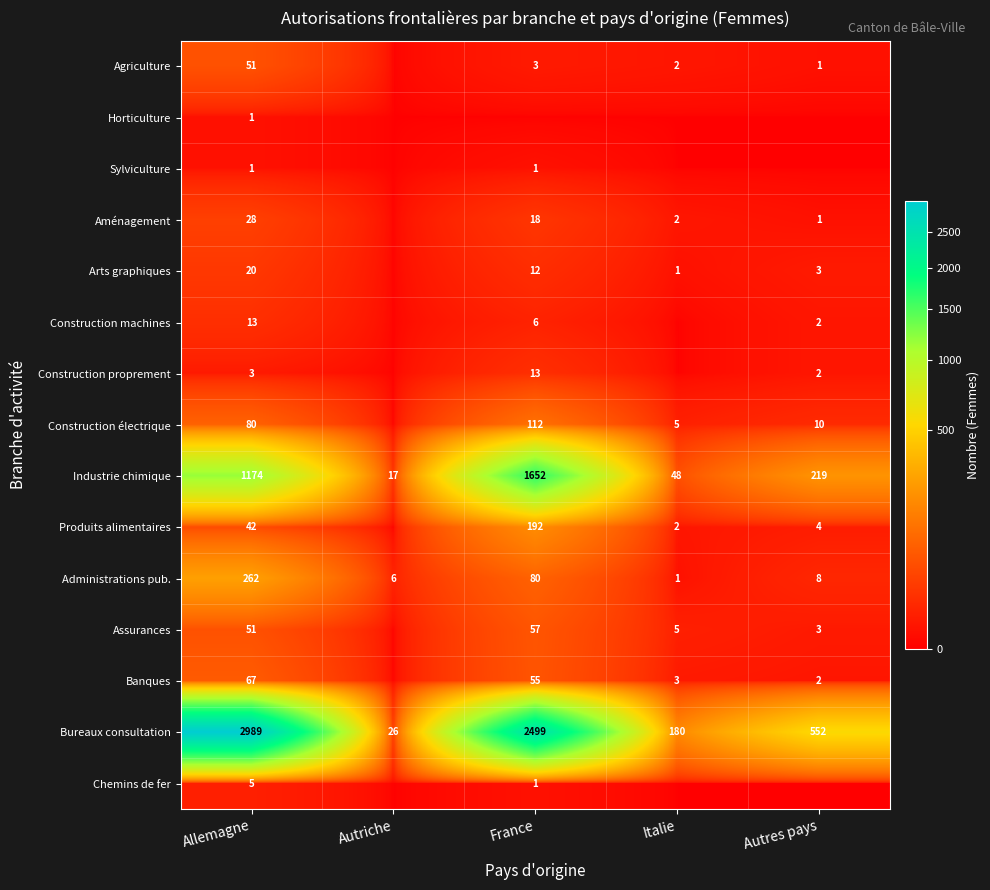

The value of Industrie chimique at Italie is 76. True or false?

False